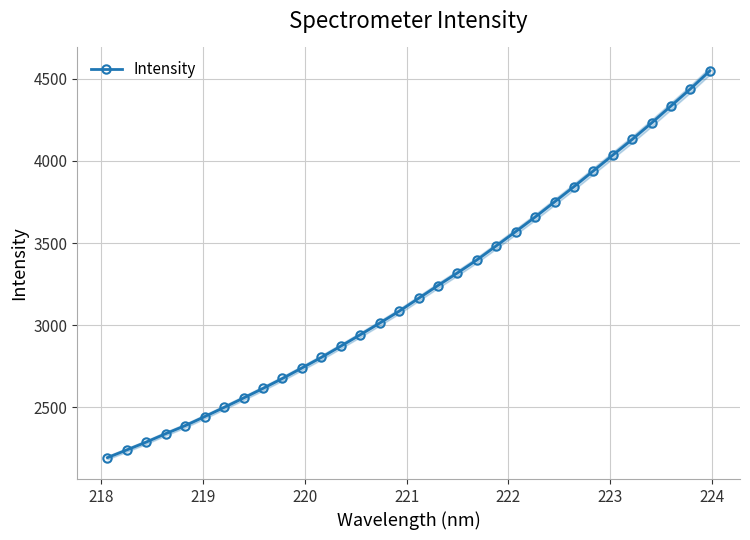

What is the value of the Intensity point at the 13th from the left?

2871.8